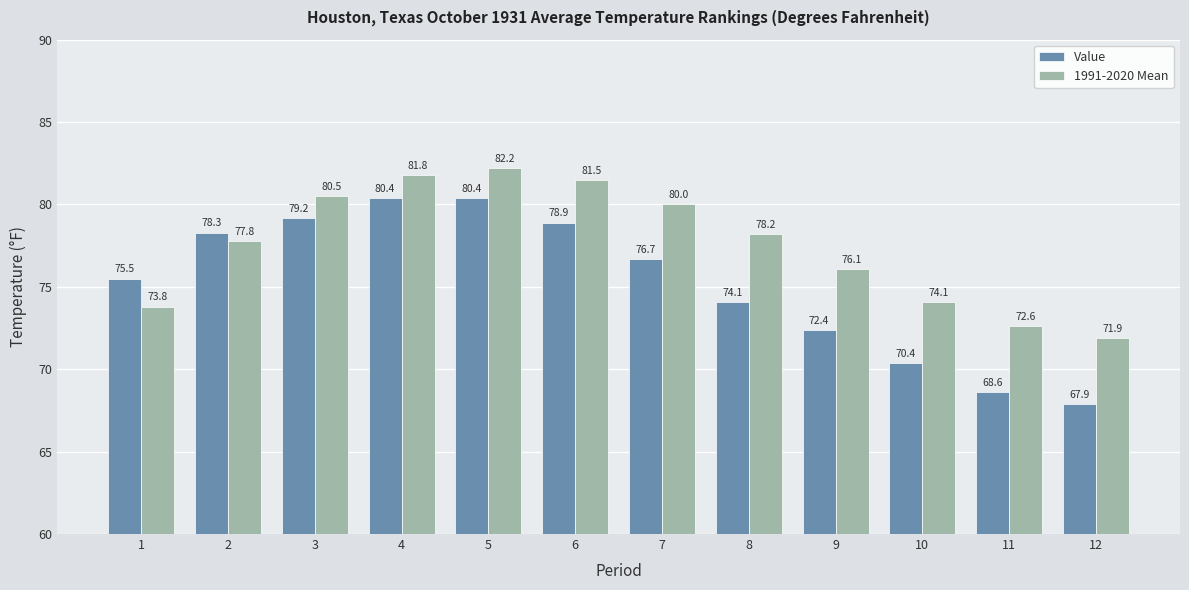

What is the greatest value displayed?

82.2